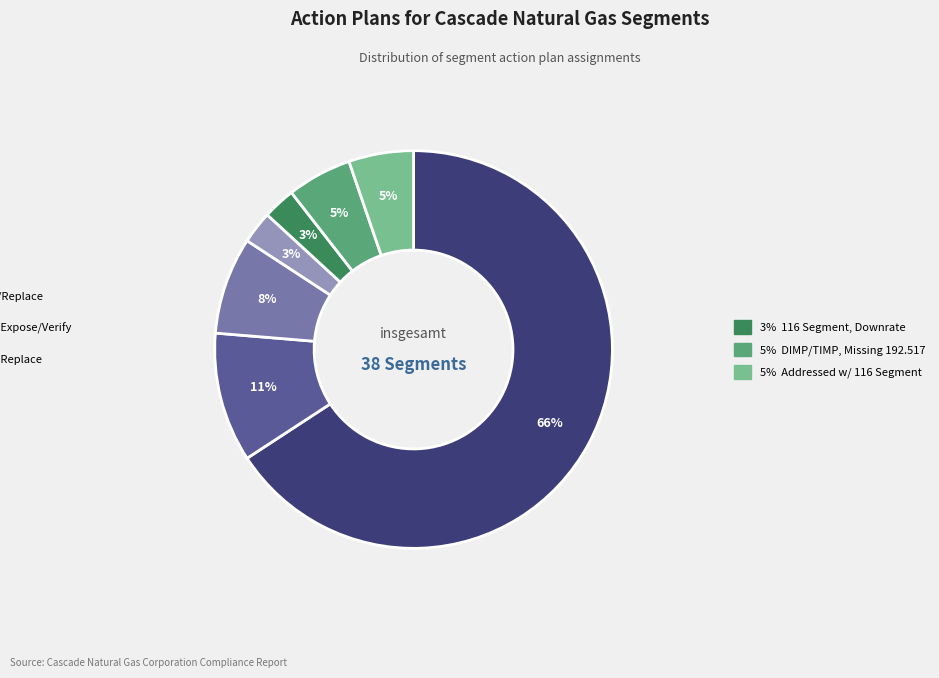

To the nearest percent, what is the average slice percentage?

14%